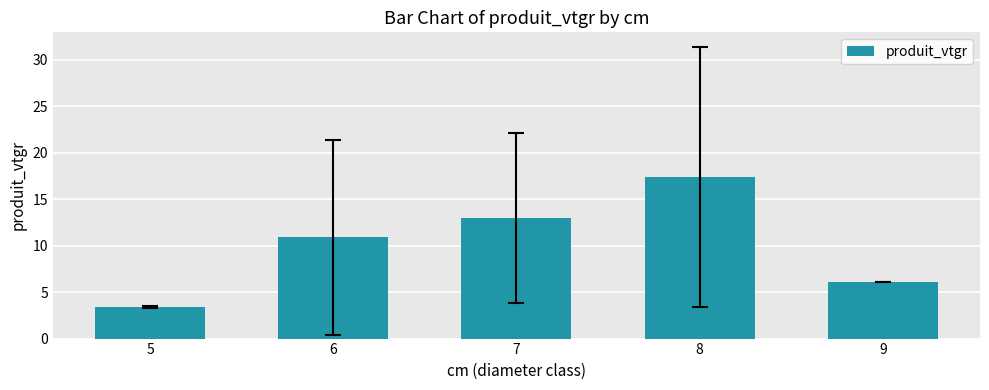

Reading left to right, extract all data points from this chart.

5=3.4	6=10.9	7=13.0	8=17.4	9=6.1